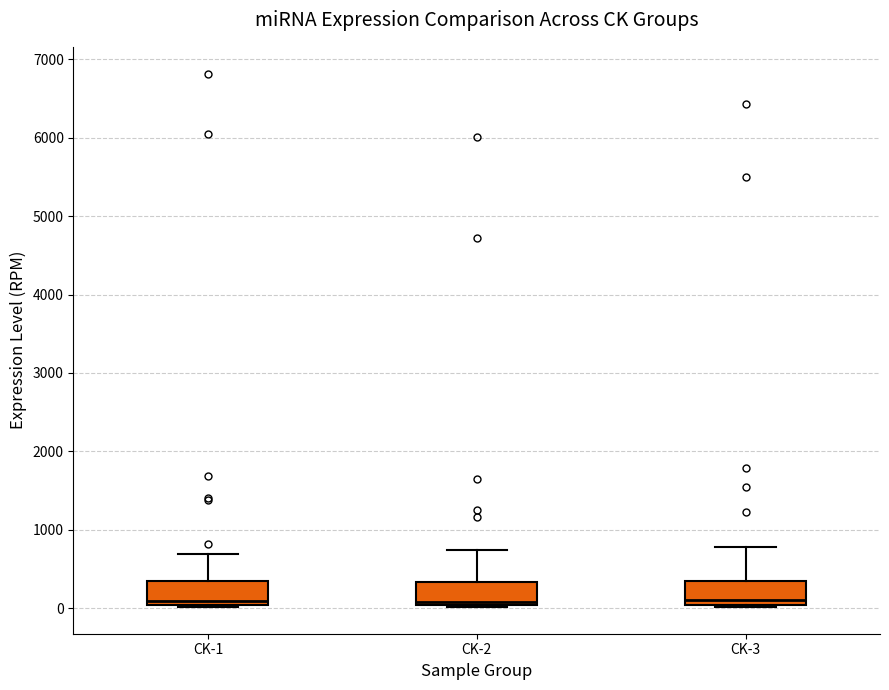

Reading left to right, transcribe this box plot: for each box, give where its median line is, the range the box spans, and where its two whiskers end, as read against the y-axis. The values are not printed on the chart, so give them approximately, as read against the axis.

CK-1: median 100, box 0 to 300, whiskers 0 to 700
CK-2: median 100, box 0 to 300, whiskers 0 to 700
CK-3: median 100, box 0 to 300, whiskers 0 to 800